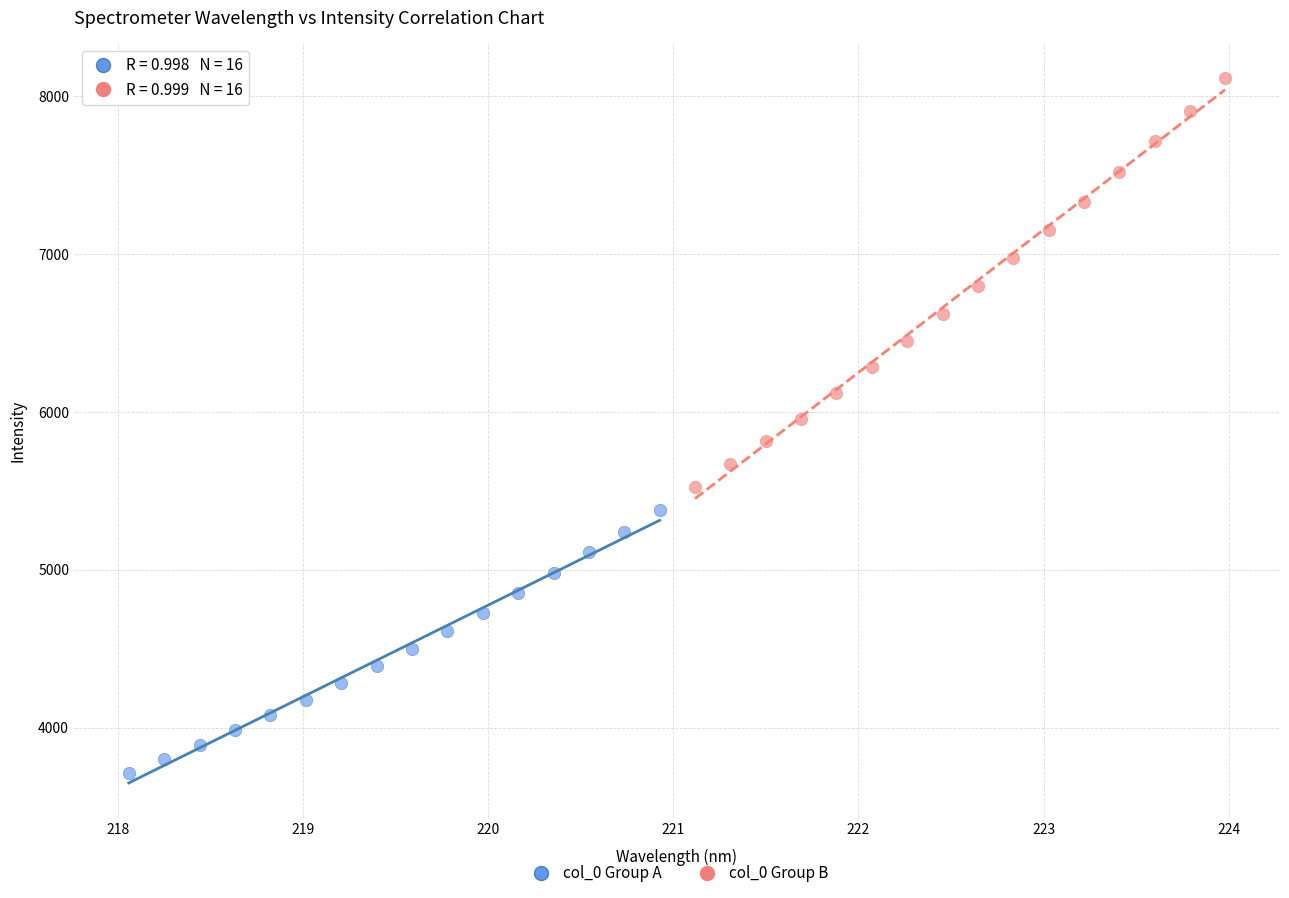

Which series contains the lowest Y value?

col_0 Group A